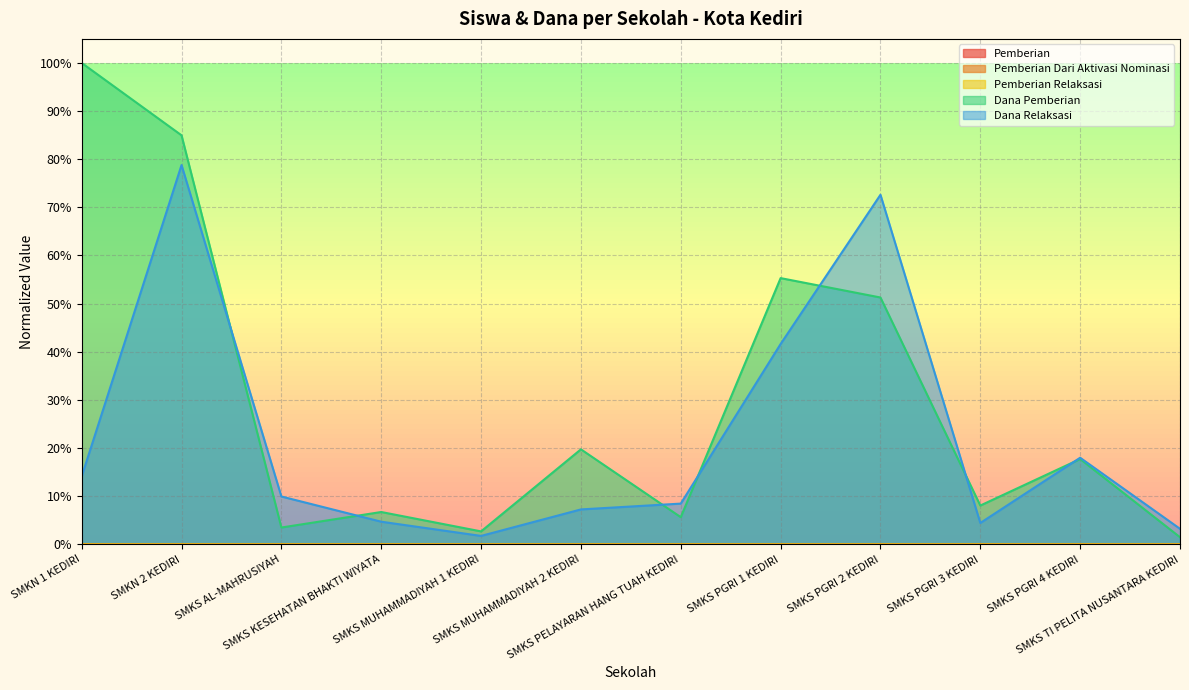

Reading left to right, what are all the values shown in this chart?

Pemberian: 0.0	0.0	0.0	0.0	0.0	0.0	0.0	0.0	0.0	0.0	0.0	0.0
Pemberian Dari Aktivasi Nominasi: 0.0	0.0	0.0	0.0	0.0	0.0	0.0	0.0	0.0	0.0	0.0	0.0
Pemberian Relaksasi: 0.0	0.0	0.0	0.0	0.0	0.0	0.0	0.0	0.0	0.0	0.0	0.0
Dana Pemberian: 1.0	0.8	0.0	0.1	0.0	0.2	0.1	0.6	0.5	0.1	0.2	0.0
Dana Relaksasi: 0.1	0.8	0.1	0.0	0.0	0.1	0.1	0.4	0.7	0.0	0.2	0.0